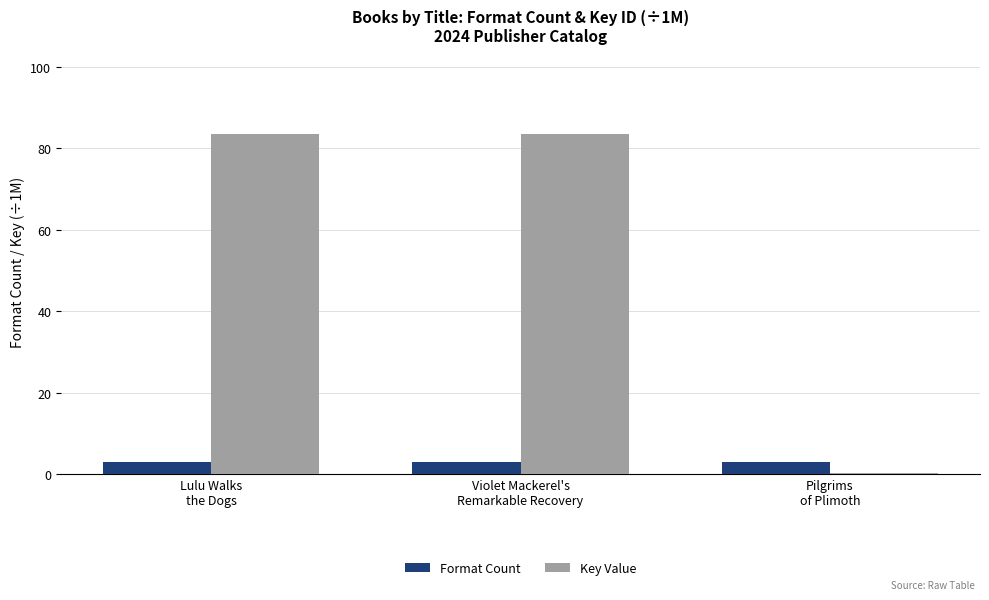

What is the difference between the highest and lowest values at Pilgrims
of Plimoth?

2.7